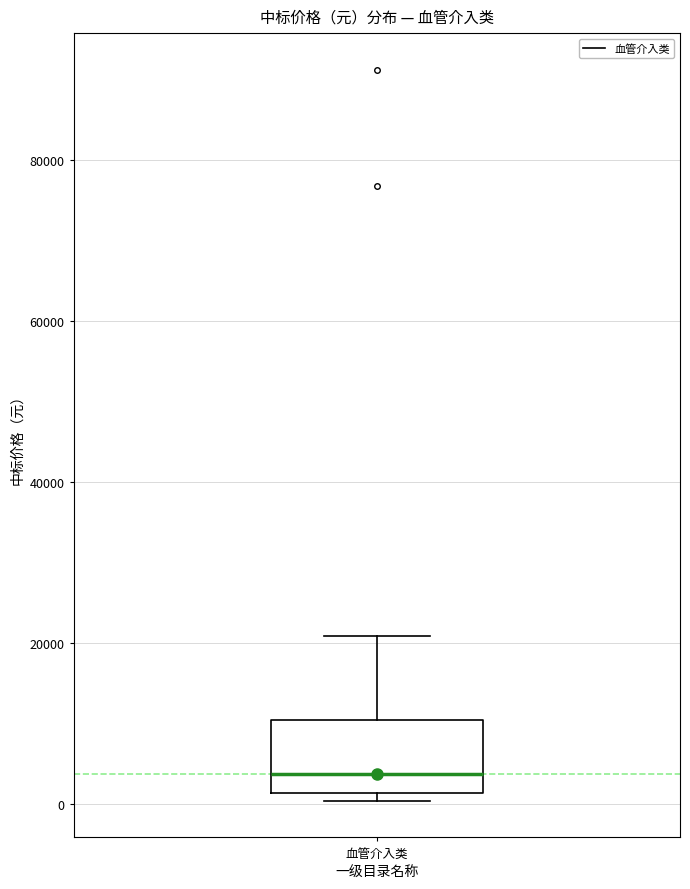

Where is the lower edge of the box for 血管介入类 on the y-axis? The values are not printed on the chart, so give them approximately, as read against the axis.

2000